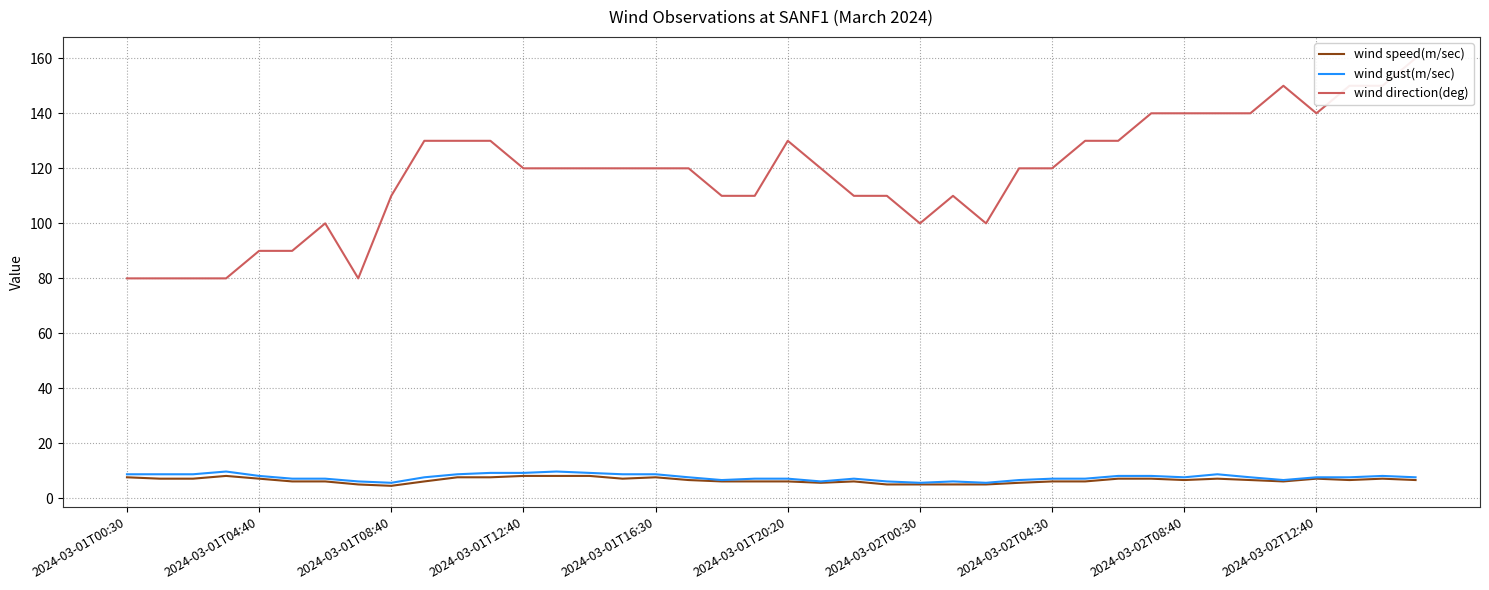

True or false: wind gust(m/sec) and wind direction(deg) cross at least once.

False